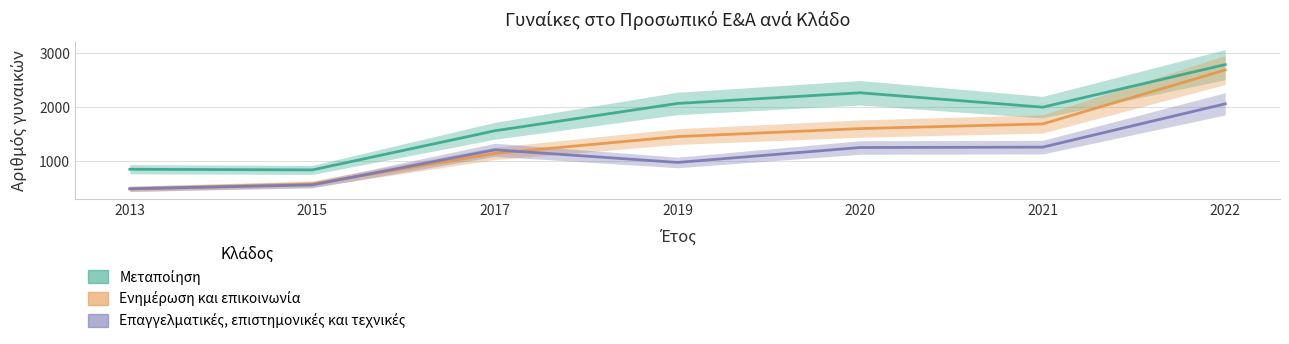

Is this an area chart (filled region under the line)?

No